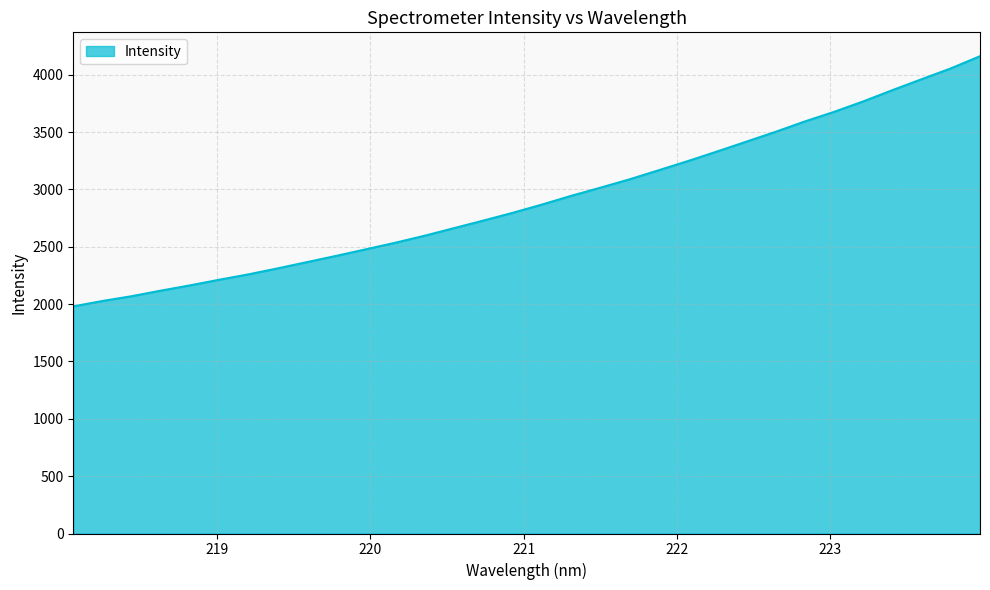

What is the difference between the maximum and minimum values?

2181.8